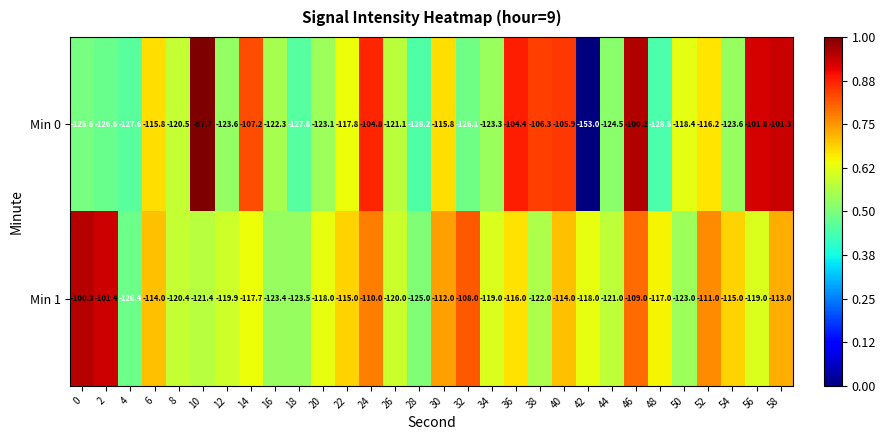

What is the difference between the highest and lowest values at 22?

2.8